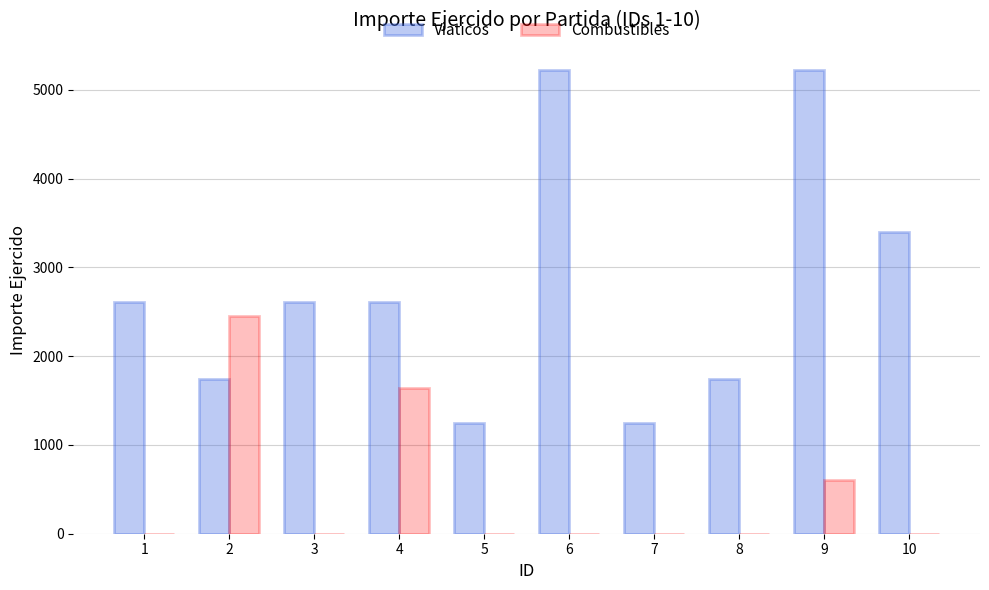

The value of Combustibles at 7 is 895.0. True or false?

False